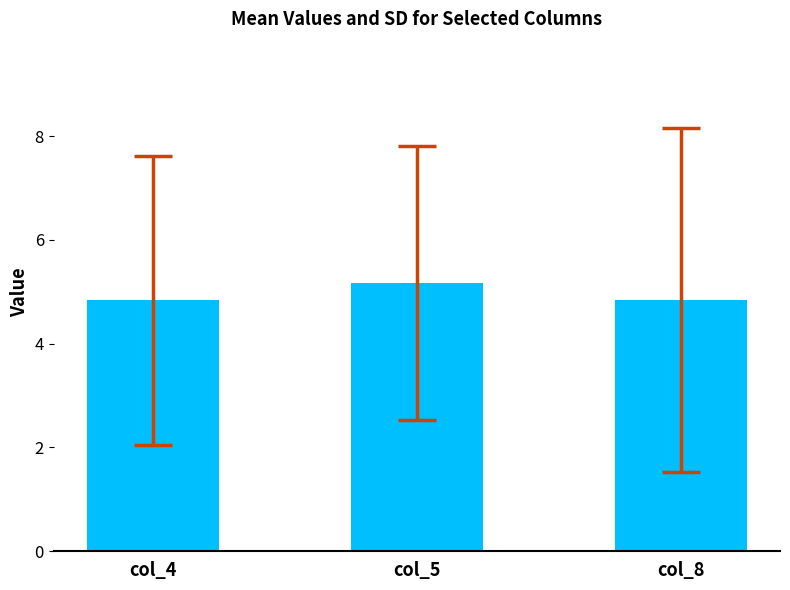

The value at col_4 is 1.3. True or false?

False